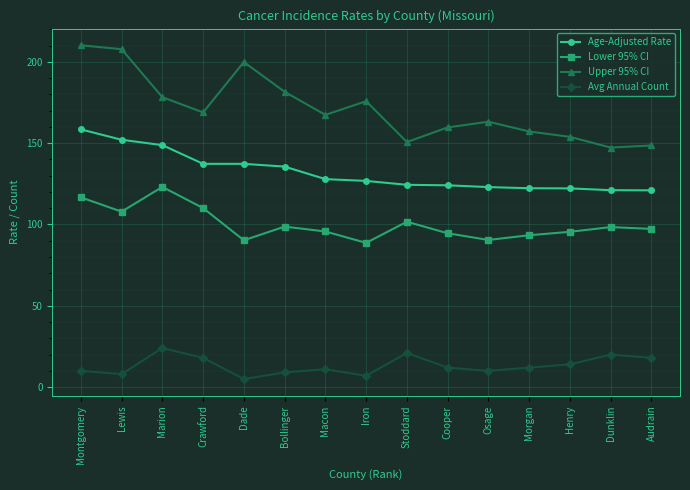

What is the spread (max minus min) of values at Henry?

139.9